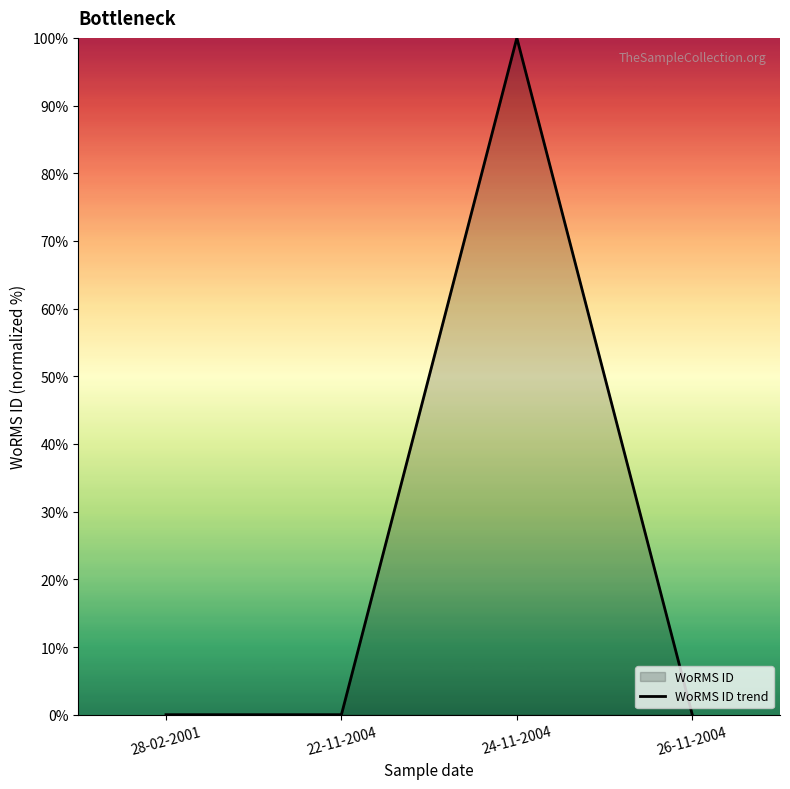

Where is the first local maximum?

24-11-2004